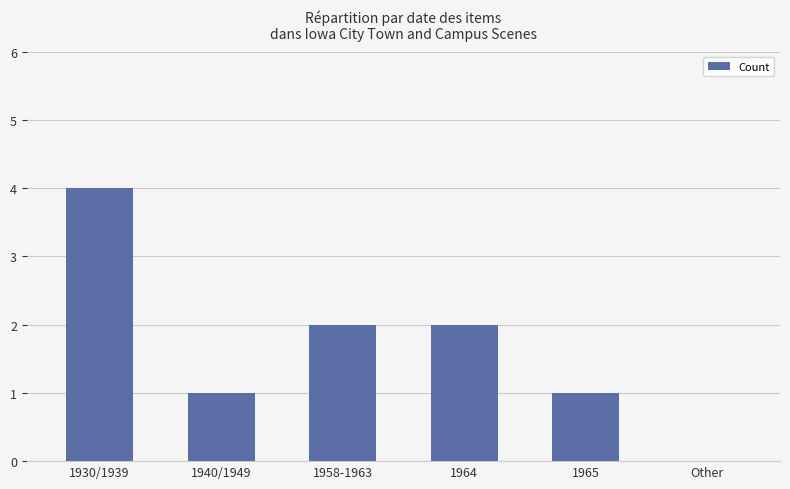

True or false: the data shows 4 at 1930/1939.

True